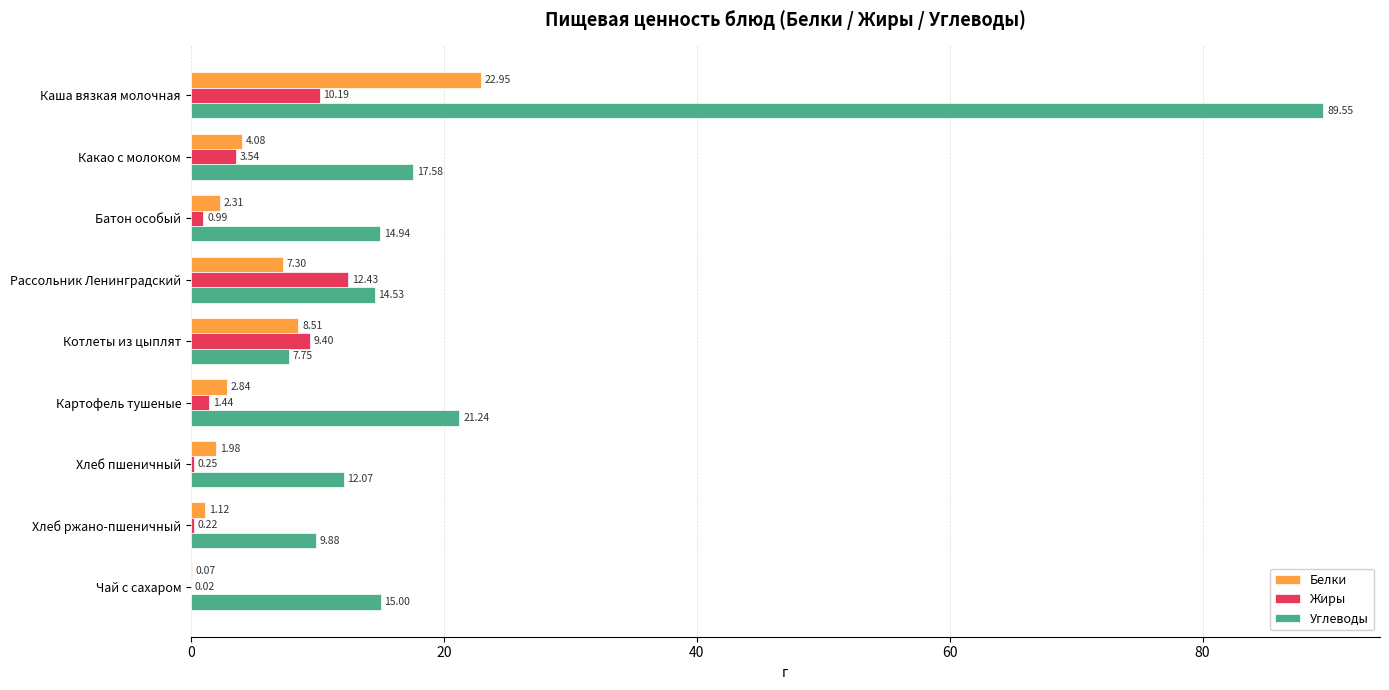

Where is Углеводы nearest to the value 48?

Картофель тушеные